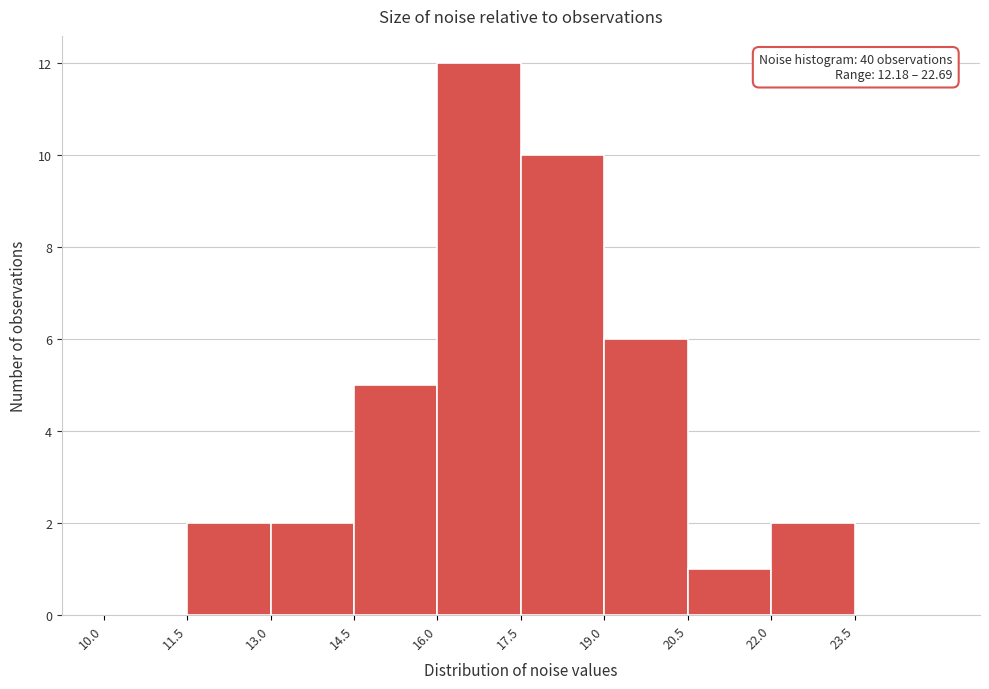

Over which range of the x-axis is the bar tallest?

16.0 to 17.5